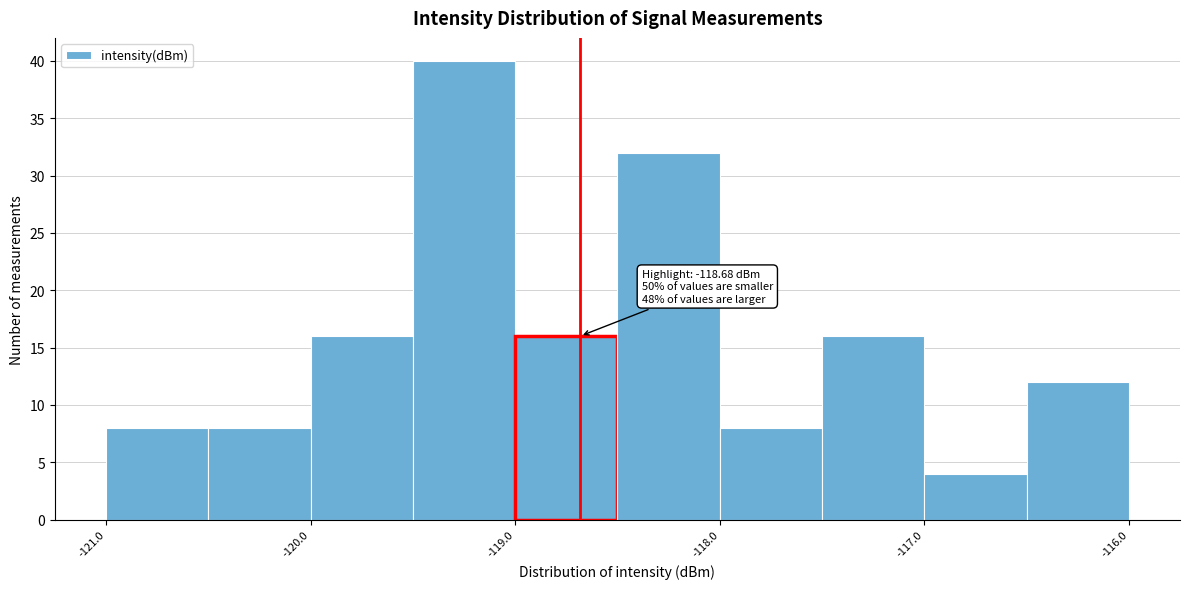

Over which range of the x-axis is the bar tallest?

-119.5 to -119.0